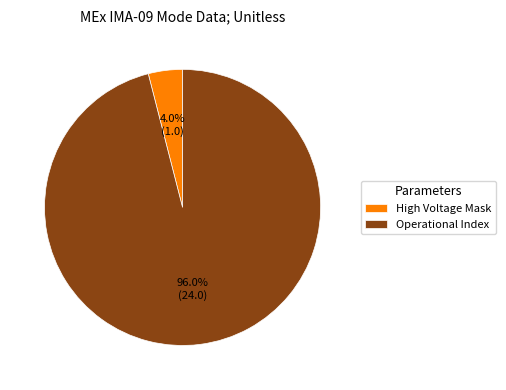

Is it true that Operational Index is 81% of the pie?

False